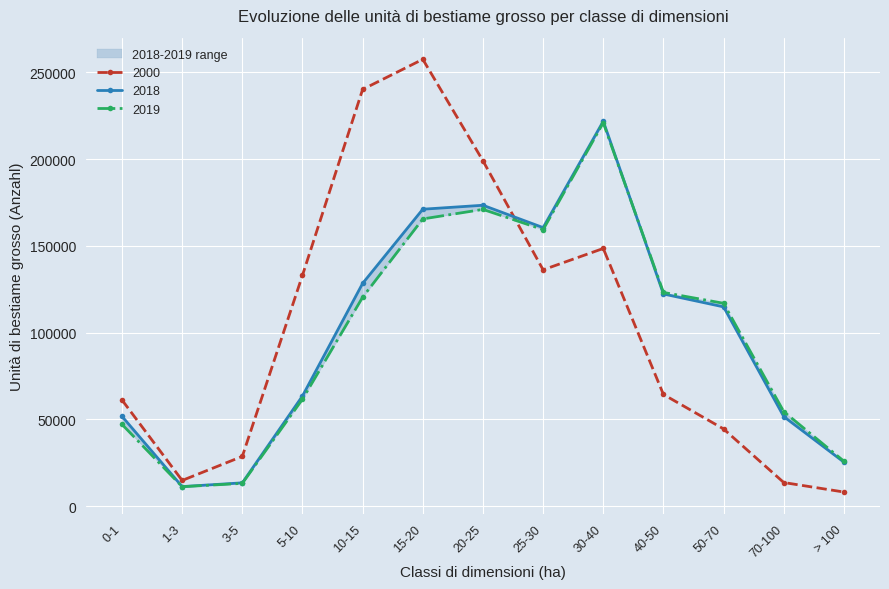

Which label corresponds to the largest value in the chart?

15-20